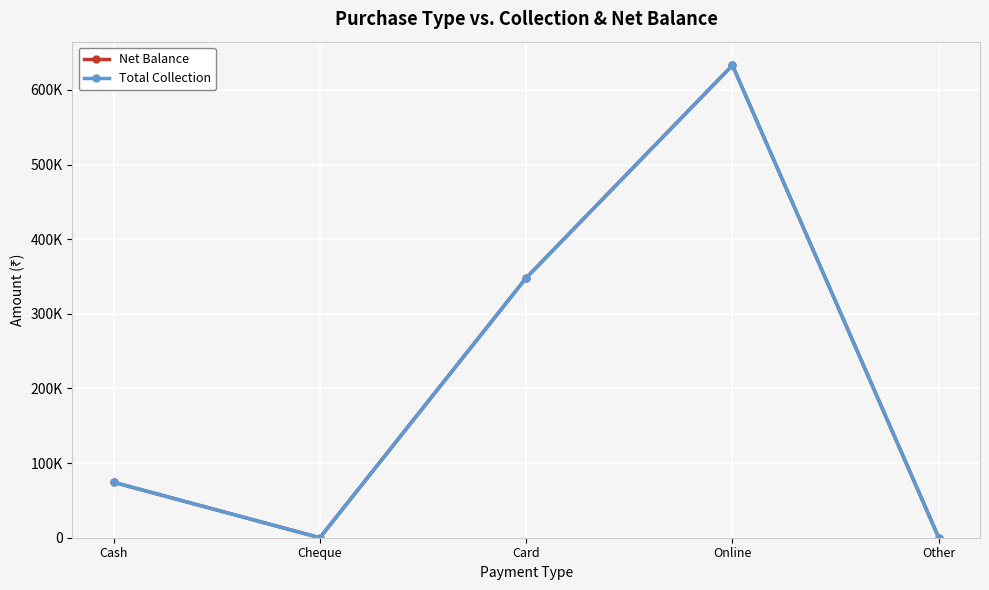

True or false: Net Balance and Total Collection intersect in this chart.

False